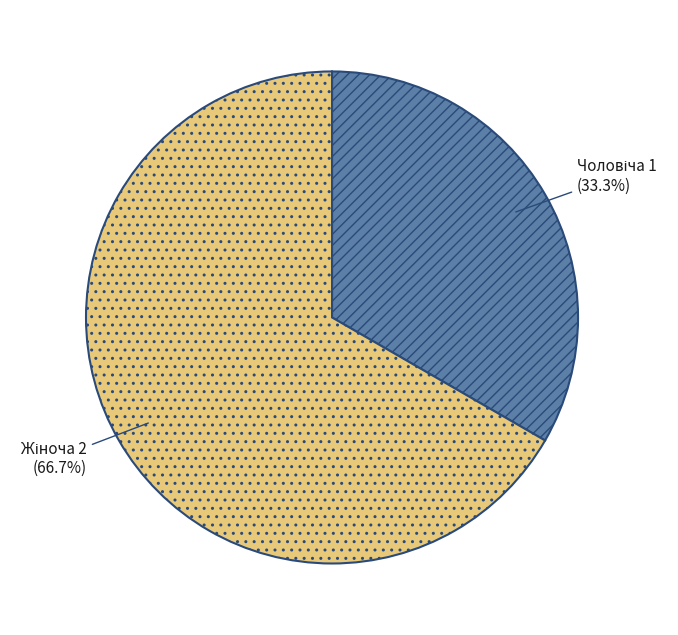

Is there any slice that represents more than half of the pie?

Yes